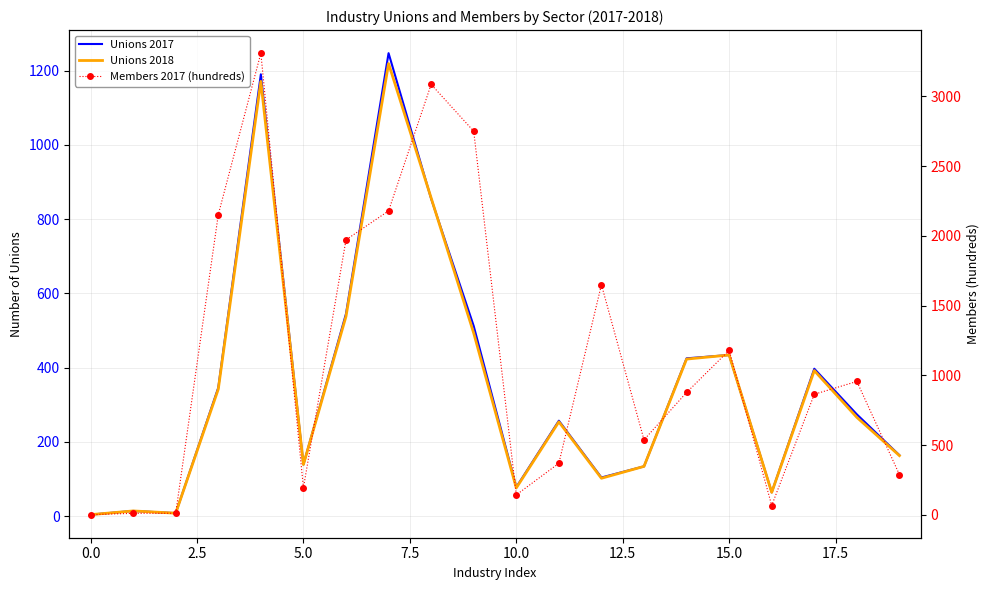

Where is Members 2017 (hundreds) nearest to the value 1655?

12